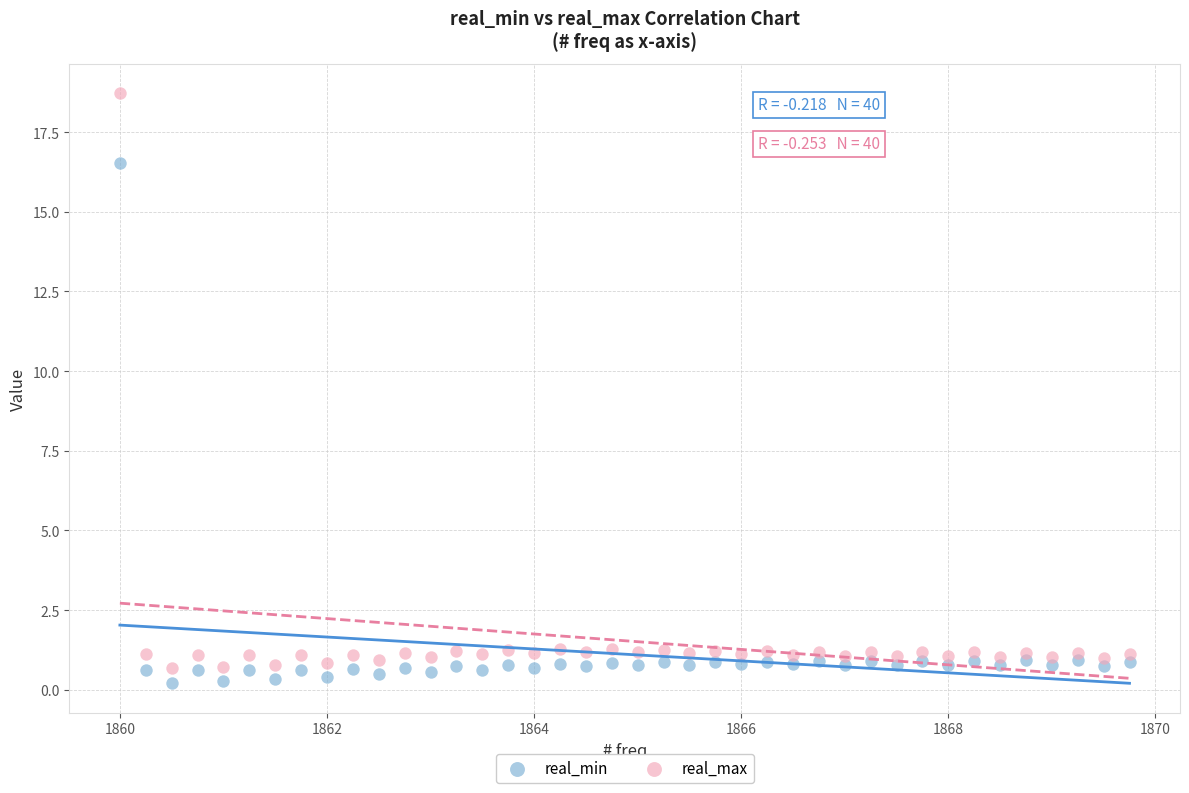

Which series reaches the minimum Y coordinate?

real_min